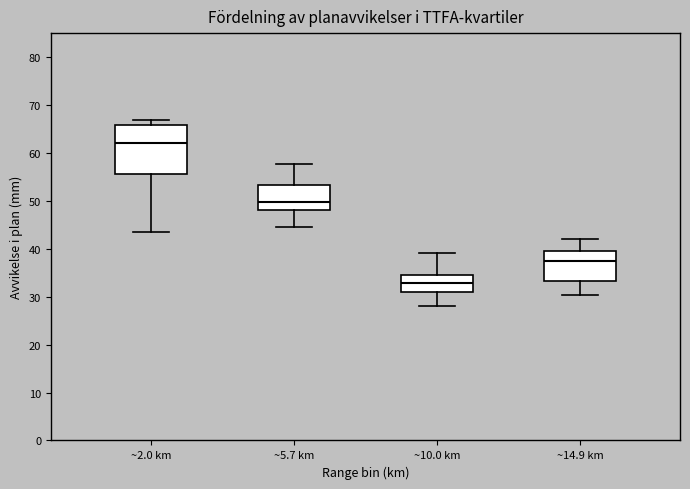

Reading left to right, transcribe this box plot: for each box, give where its median line is, the range the box spans, and where its two whiskers end, as read against the y-axis. The values are not printed on the chart, so give them approximately, as read against the axis.

~2.0 km: median 62, box 56 to 66, whiskers 44 to 67
~5.7 km: median 50, box 48 to 53, whiskers 45 to 58
~10.0 km: median 33, box 31 to 35, whiskers 28 to 39
~14.9 km: median 37, box 33 to 40, whiskers 30 to 42